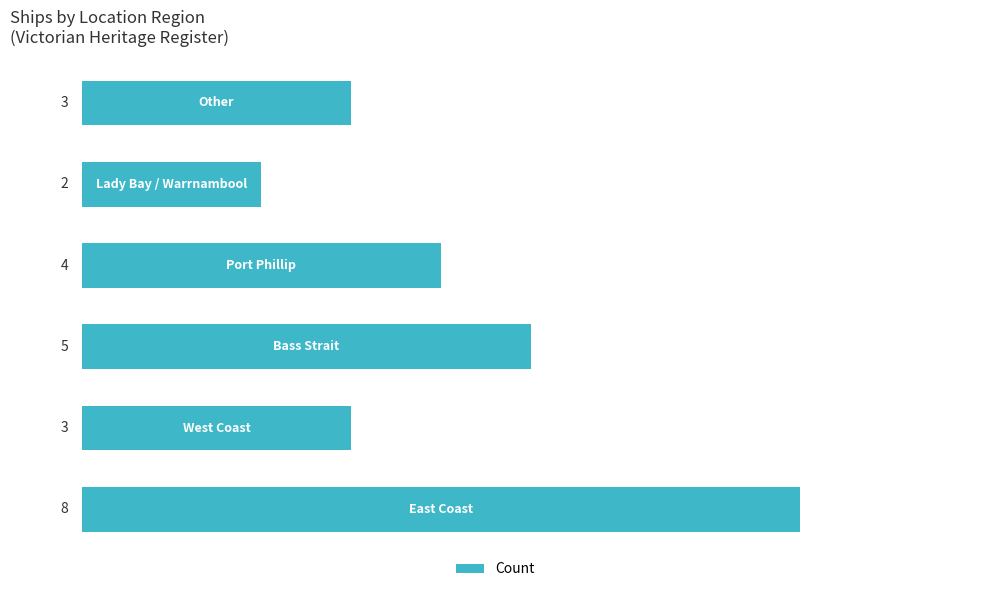

What is the difference between the maximum and minimum values?

6